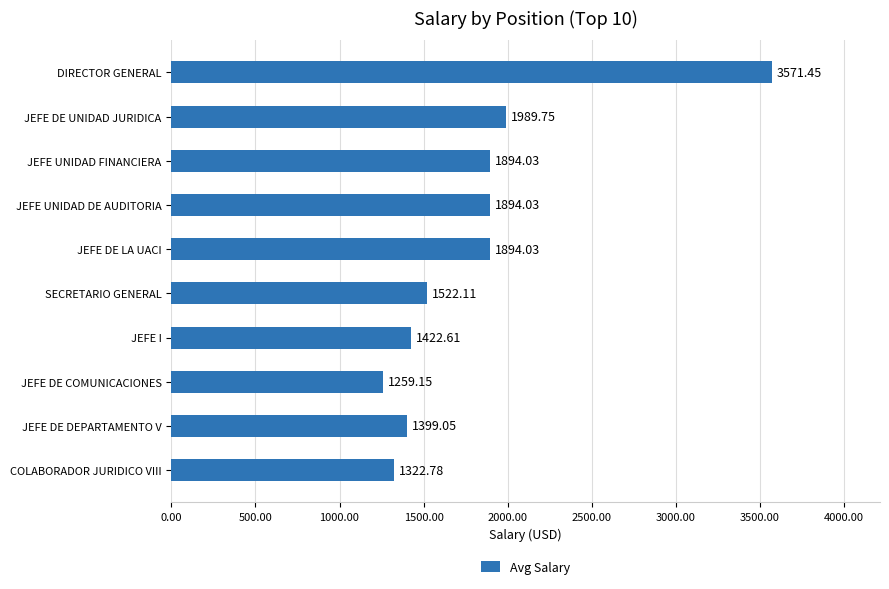

At which label is the value closest to 2415?

JEFE DE UNIDAD JURIDICA